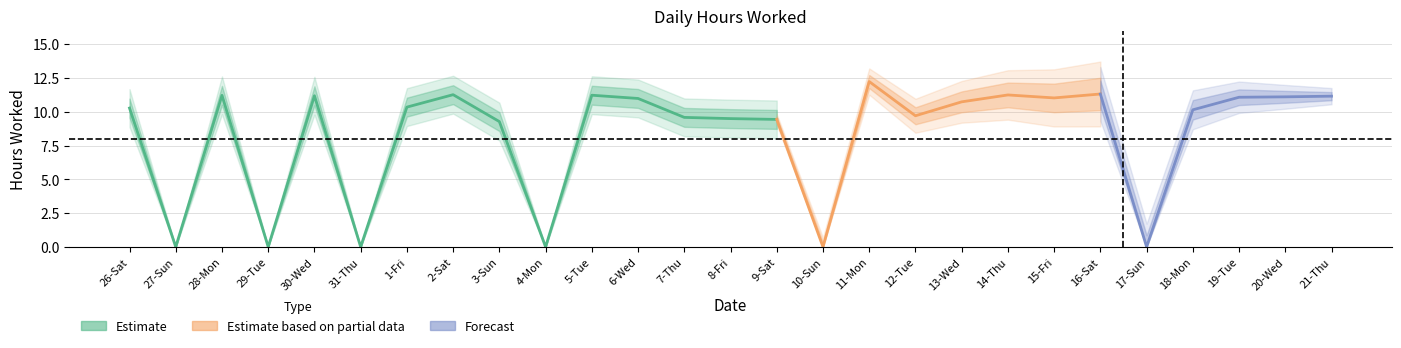

Reading right to left, what are all the values shown in this chart?

21-Thu=11.2	20-Wed=11.1	19-Tue=11.1	18-Mon=10.1	17-Sun=0.0	16-Sat=11.3	15-Fri=11.0	14-Thu=11.2	13-Wed=10.7	12-Tue=9.7	11-Mon=12.2	10-Sun=0.0	9-Sat=9.4	8-Fri=9.5	7-Thu=9.6	6-Wed=11.0	5-Tue=11.2	4-Mon=0.0	3-Sun=9.3	2-Sat=11.3	1-Fri=10.3	31-Thu=0.0	30-Wed=11.2	29-Tue=0.0	28-Mon=11.2	27-Sun=0.0	26-Sat=10.3